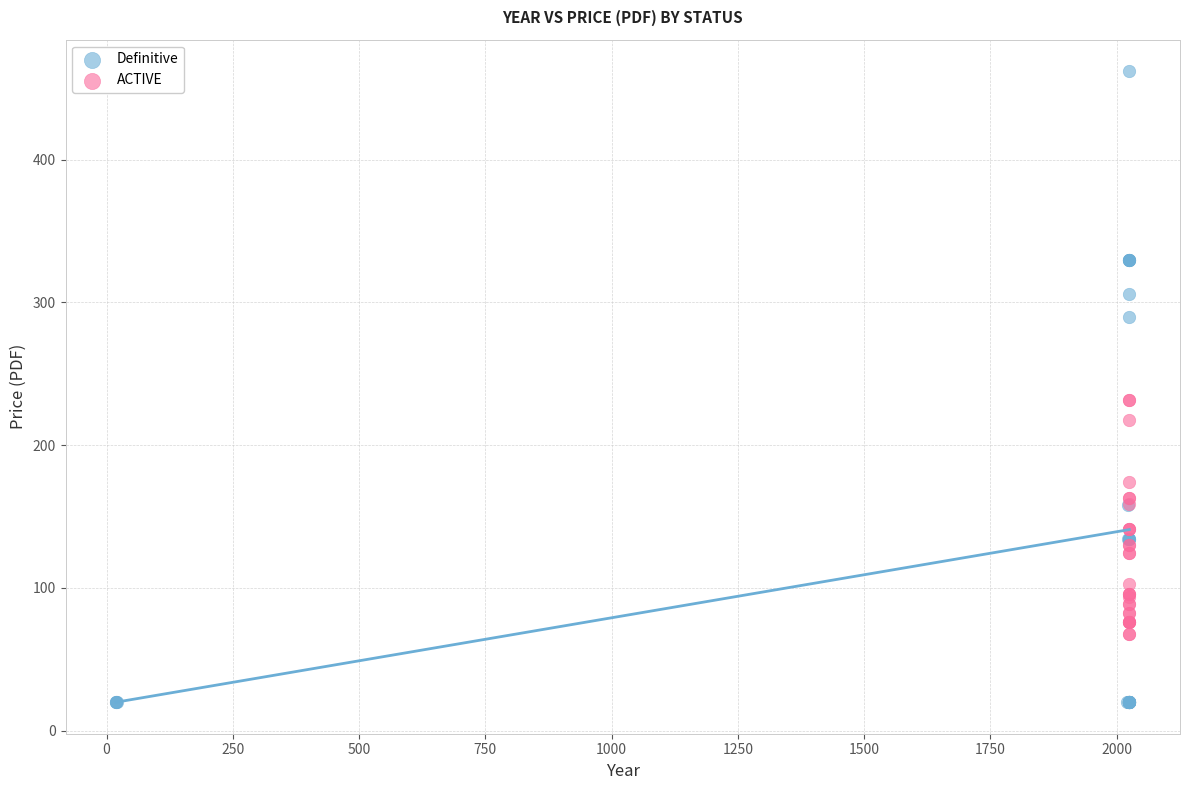

Which series has the largest Y range (max minus min)?

Definitive